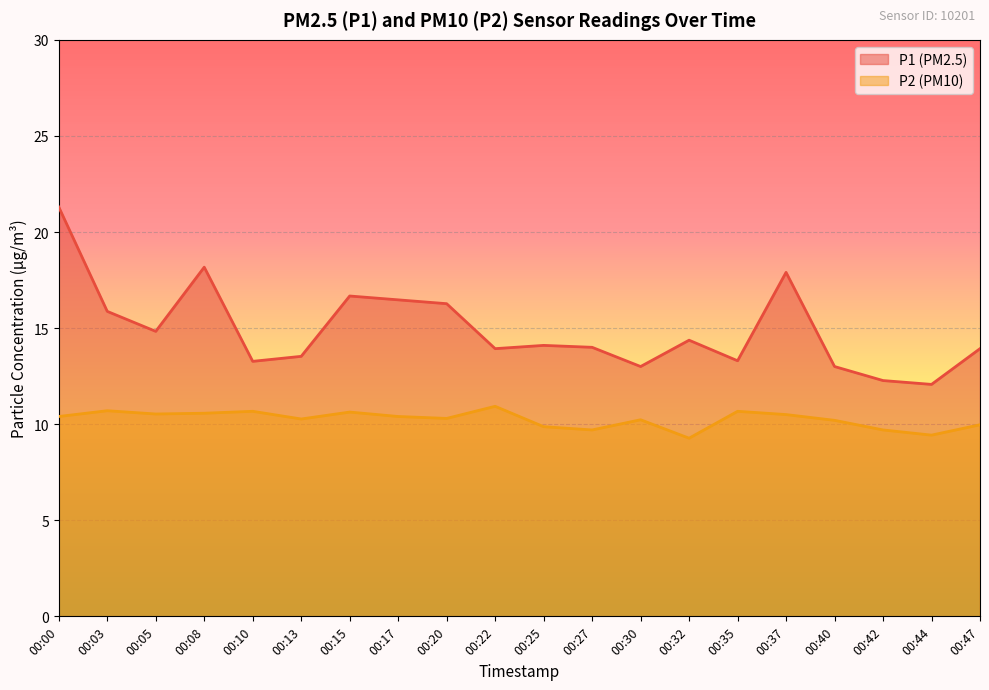

Read the P1 value at 00:40.

13.0